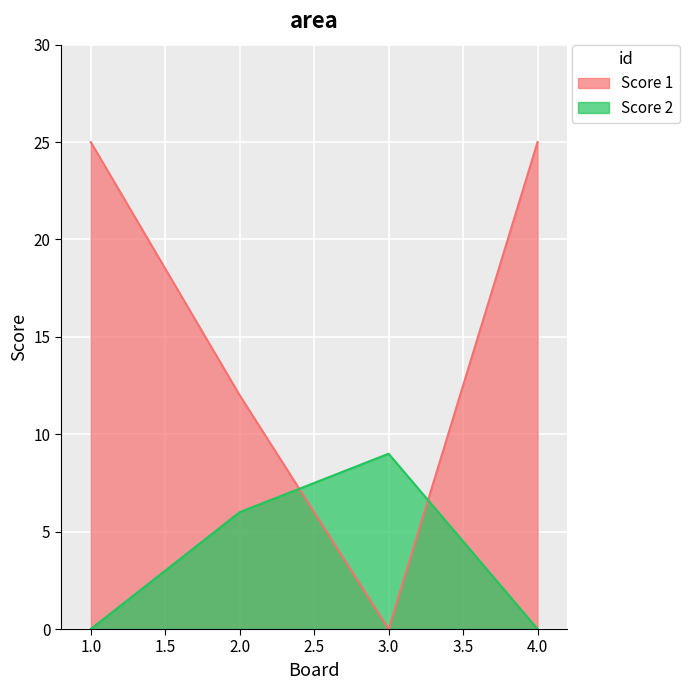

What is the value of the Score 1 point at the 1st from the left?

25